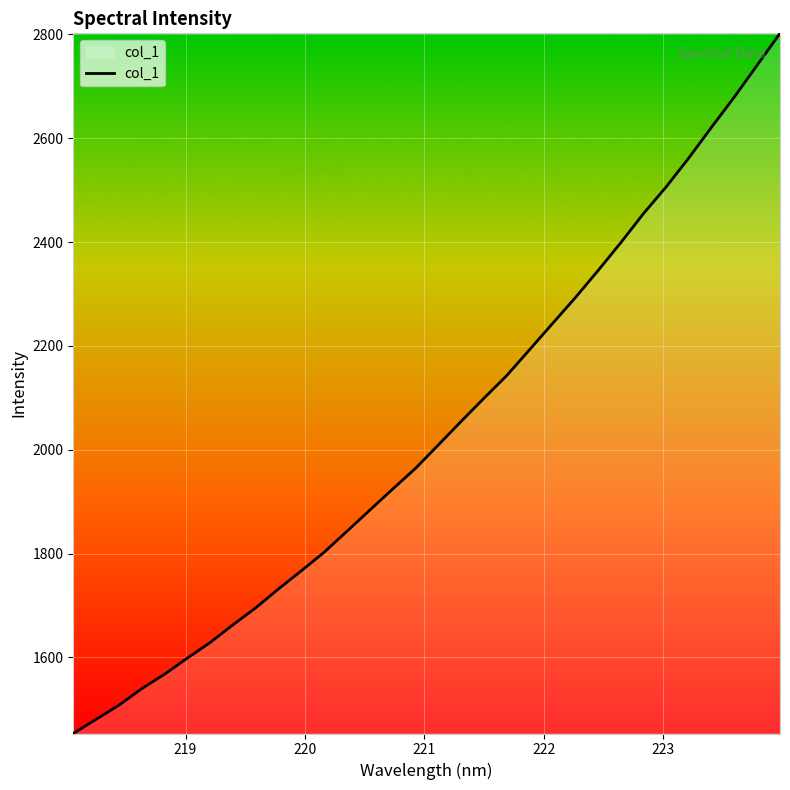

What is the difference between the maximum and minimum values?

1348.5